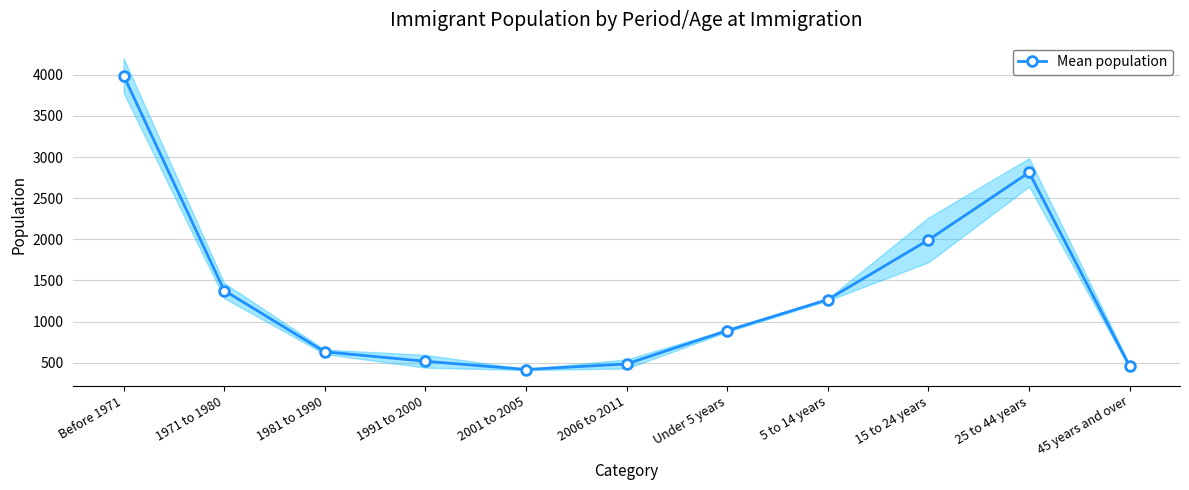

What position from the left is Before 1971?

1